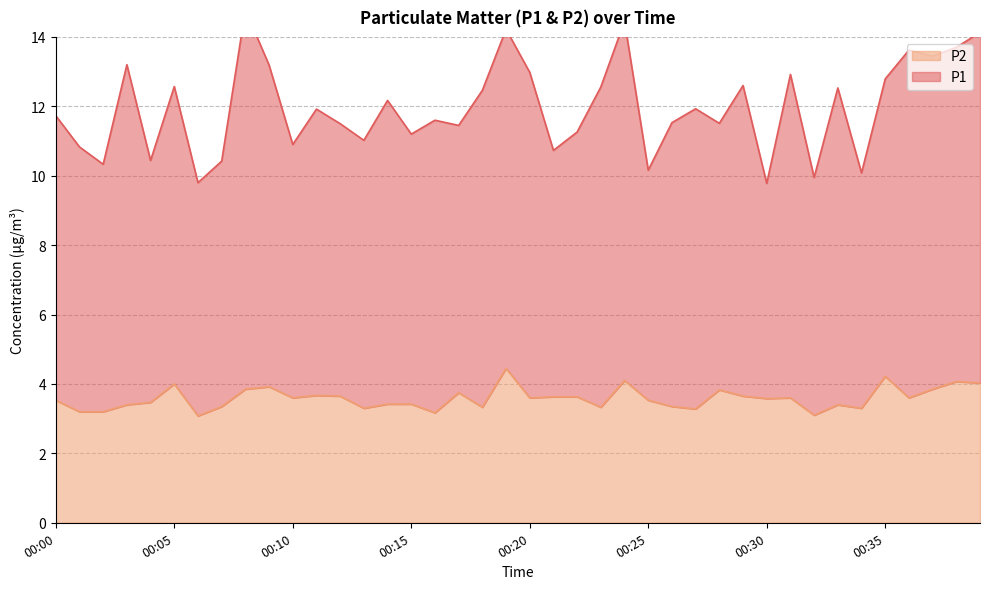

Does the chart have visible grid lines?

Yes